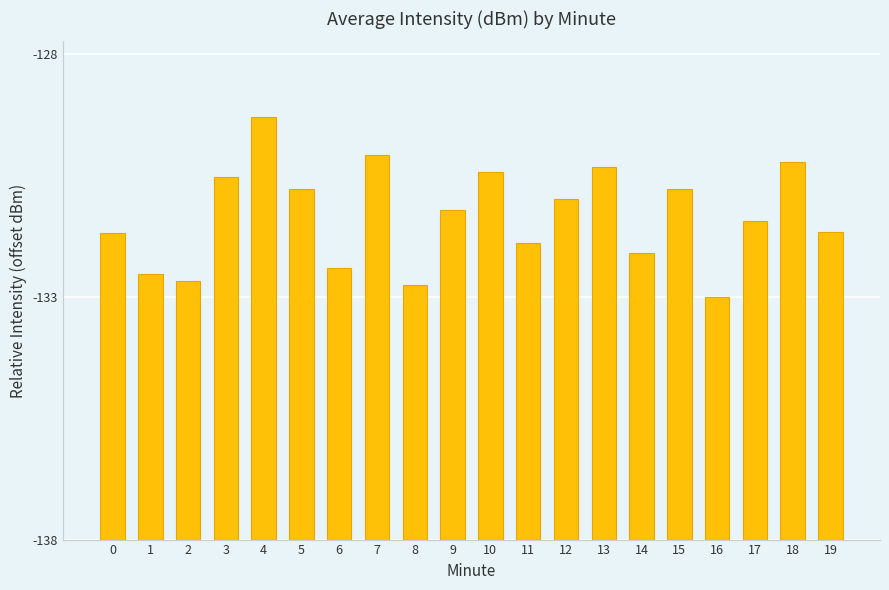

Reading left to right, transcribe all the data shown in this chart.

6.3	5.5	5.3	7.5	8.7	7.2	5.6	7.9	5.2	6.8	7.6	6.1	7.0	7.7	5.9	7.2	5.0	6.6	7.8	6.3